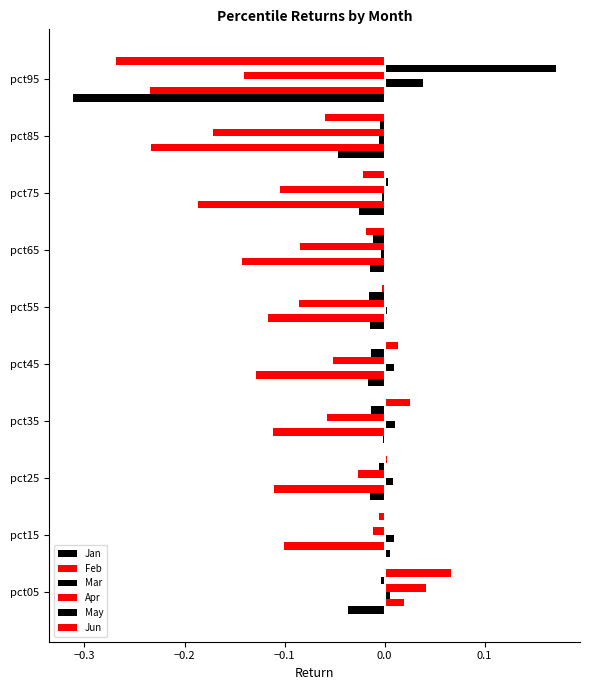

How many distinct data groups are displayed?

6